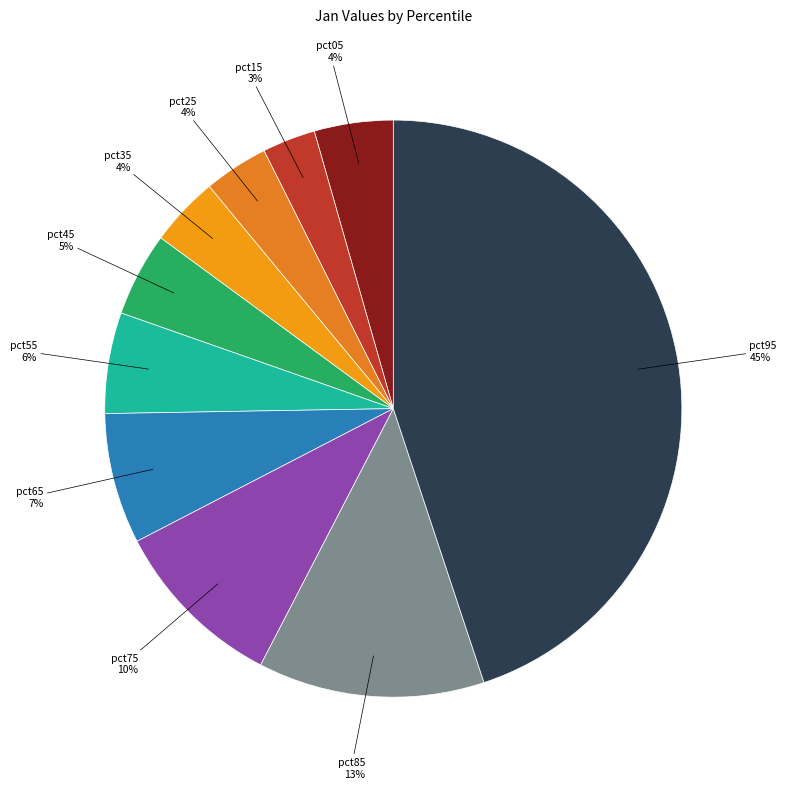

Is the sum of pct25 and pct45 greater than half?

No